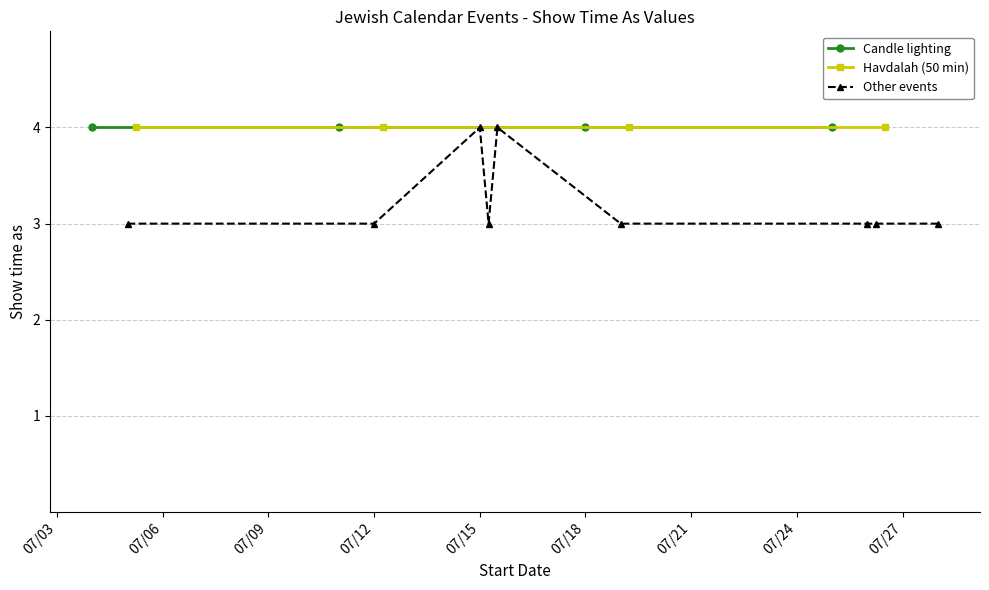

At which category does the data reach its first local valley?

7/5/2014